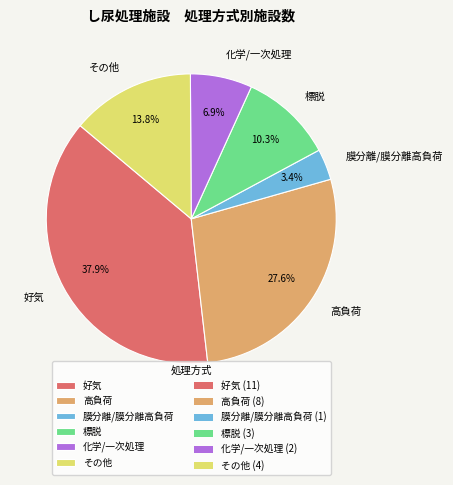

Is the sum of 化学/一次処理 and 膜分離/膜分離高負荷 greater than half?

No